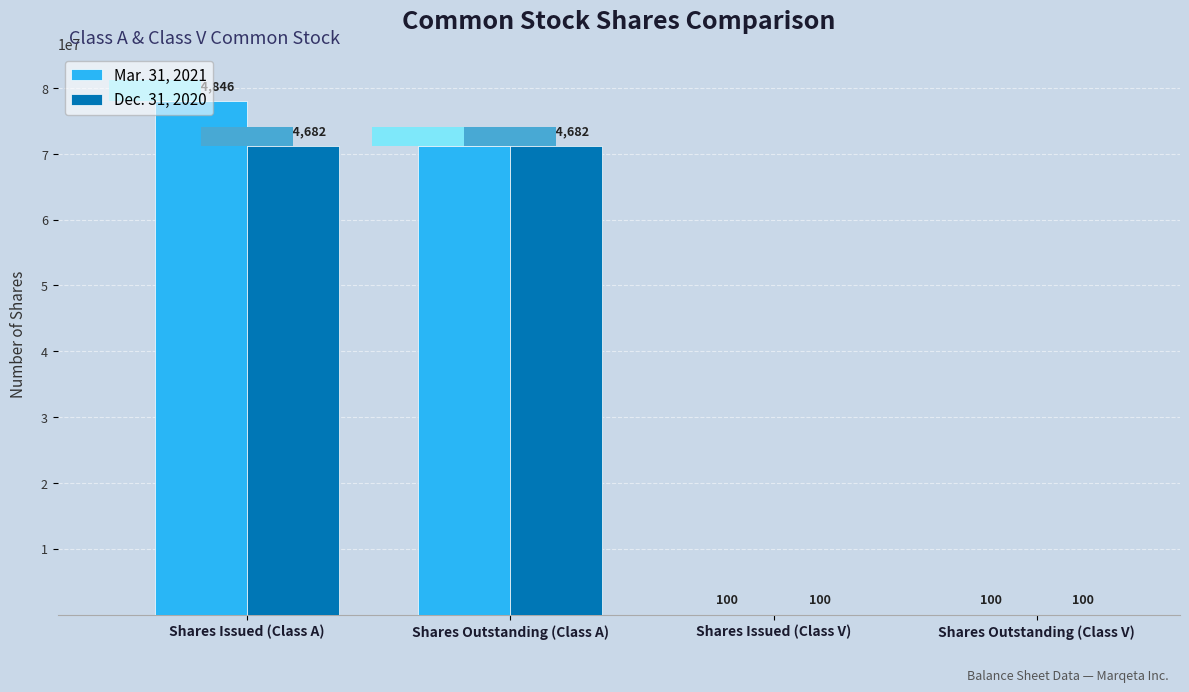

Reading left to right, list all the values displayed in this chart.

Mar. 31, 2021: 78084846	71244682	100	100
Dec. 31, 2020: 71244682	71244682	100	100